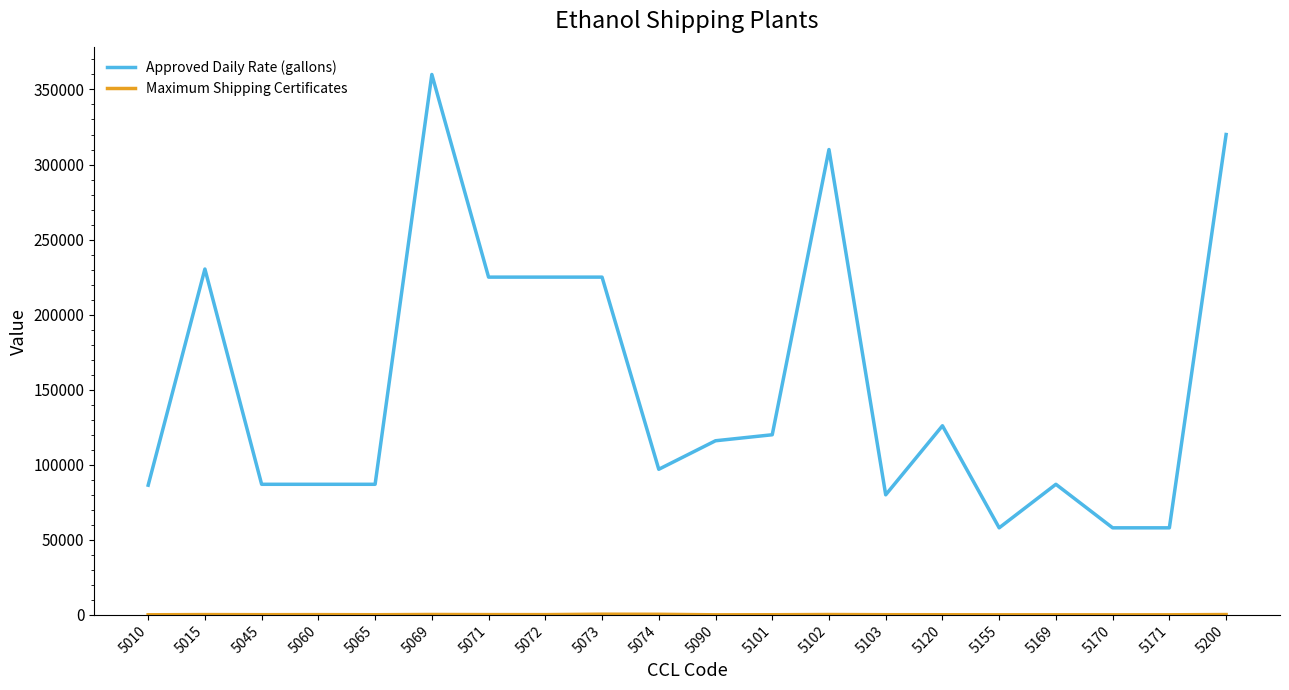

Which series has the largest total across all categories?

Approved Daily Rate (gallons)